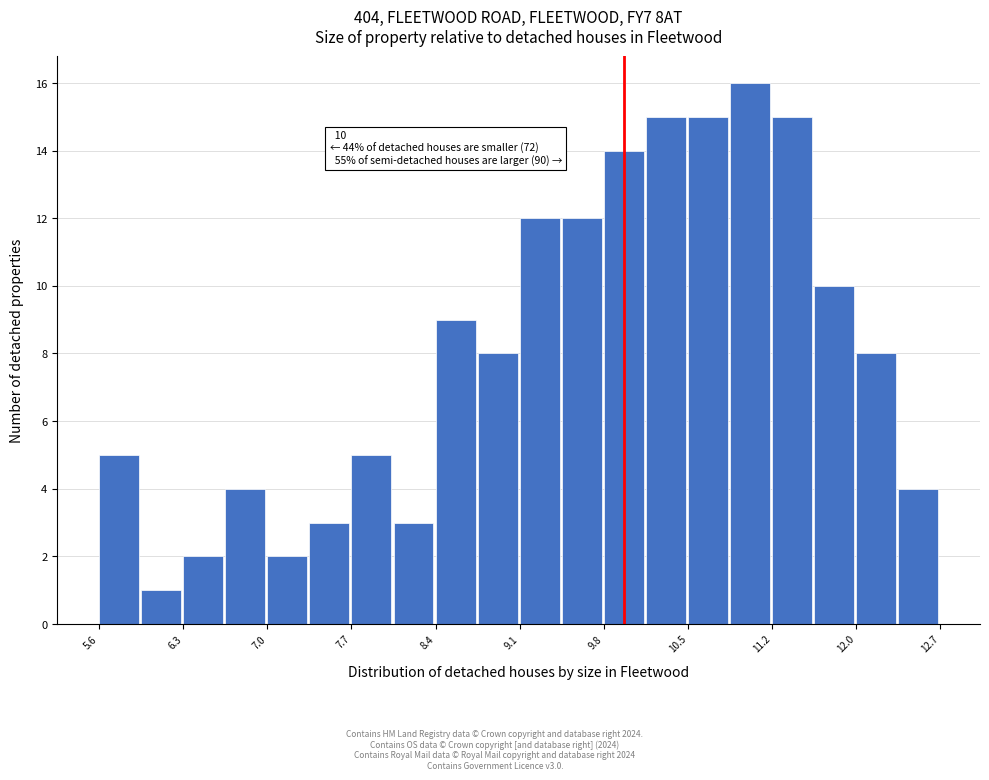

Read against the x-axis, roughly where is the centre of the tallest bar?

11.1